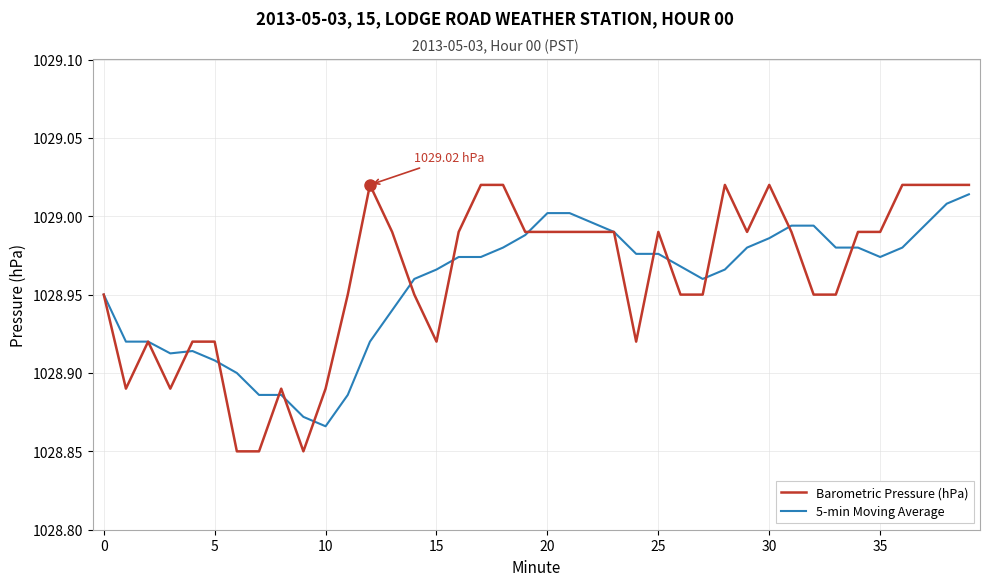

Which series has the largest range (max minus min)?

Barometric Pressure (hPa)